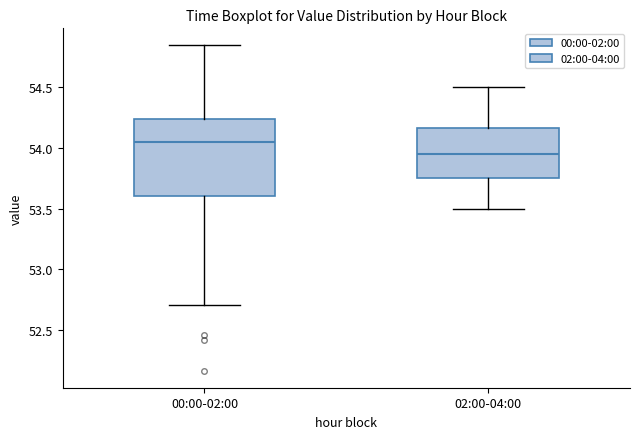

Which box's median line is the highest?

00:00-02:00